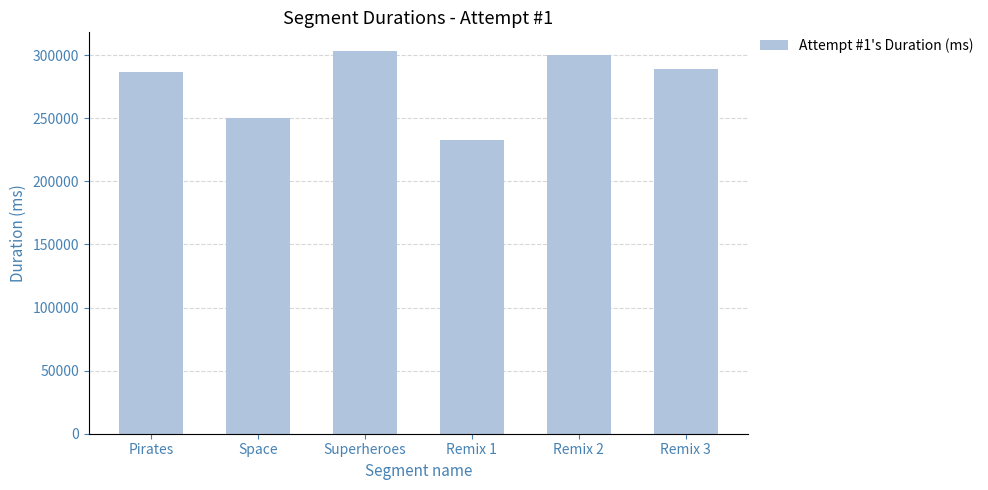

Which label corresponds to the largest value in the chart?

Superheroes